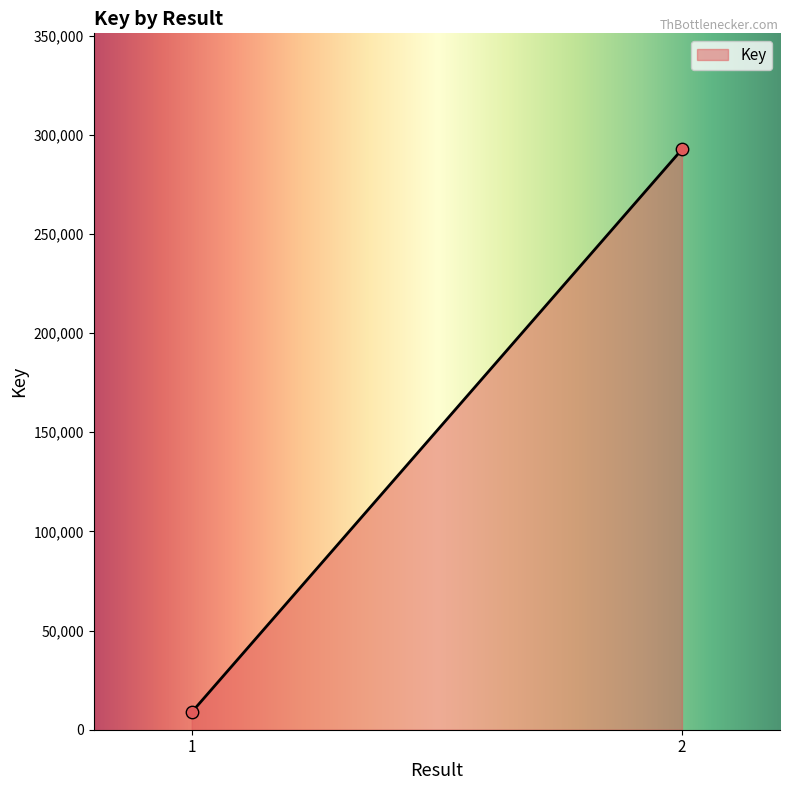

What is the maximum value shown in the chart?

292667.0